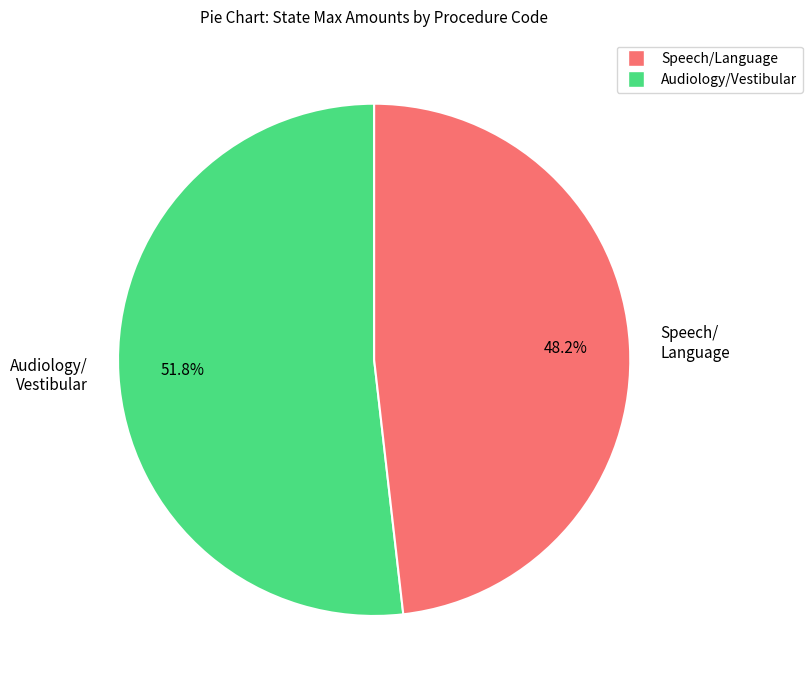

Is there any slice that represents more than half of the pie?

Yes